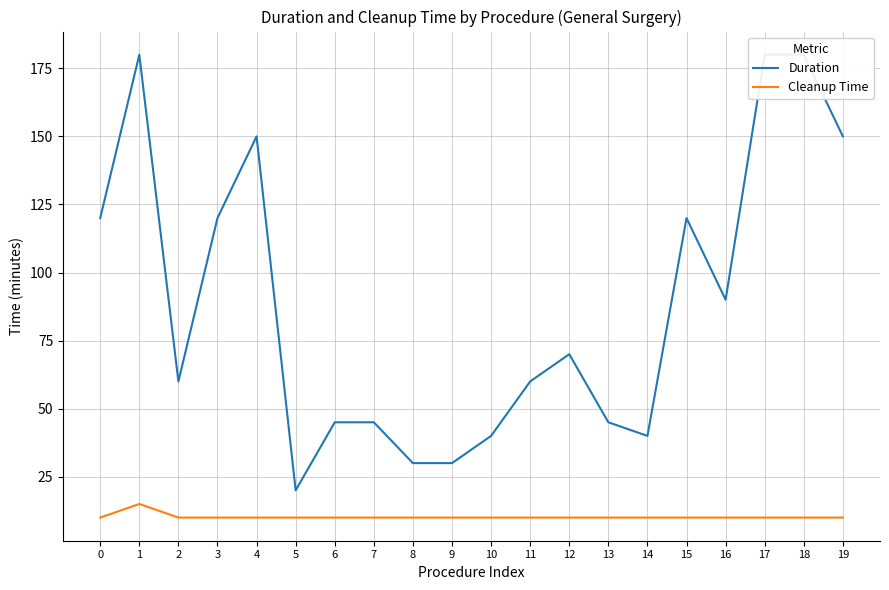

Does the chart have visible grid lines?

Yes